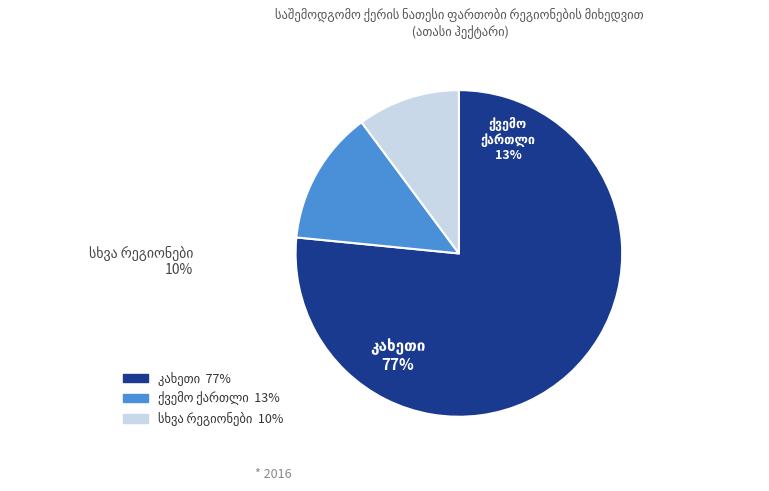

Is there any slice that represents more than half of the pie?

Yes